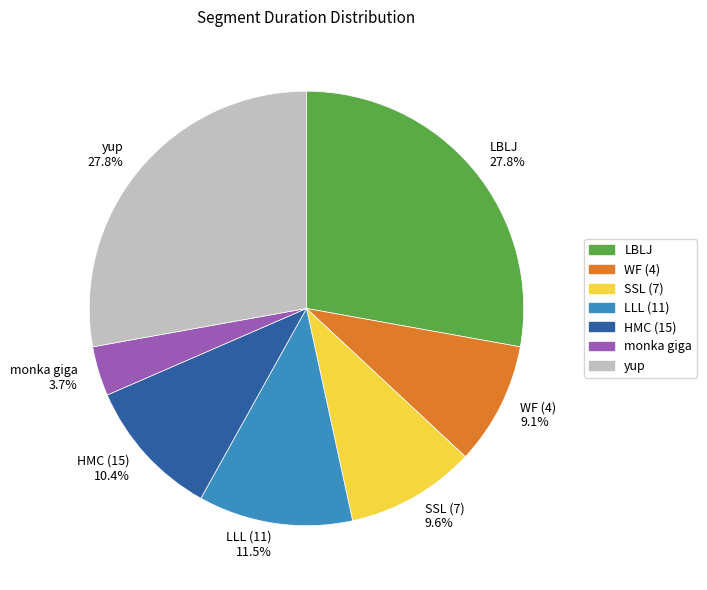

What is the ratio of the value at LLL (11) 11.5% to the value at WF (4) 9.1%?

1.3